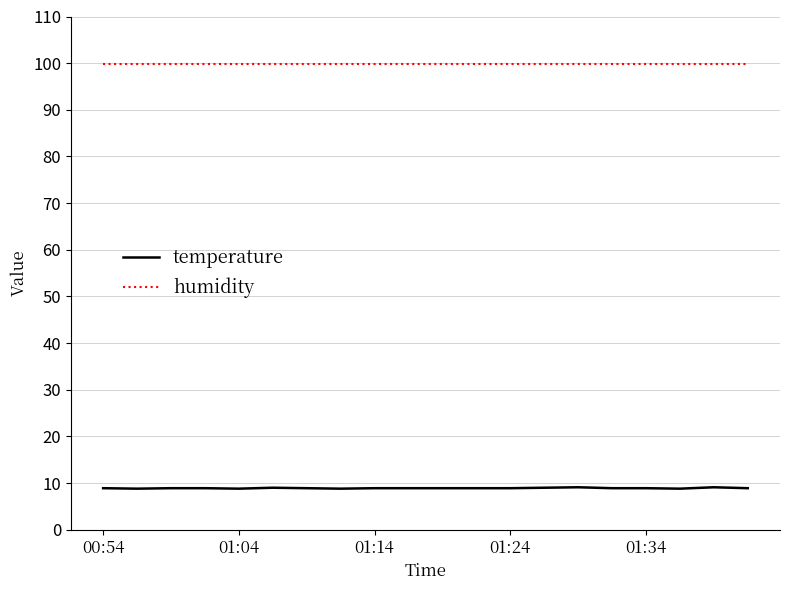

True or false: humidity and temperature intersect in this chart.

False